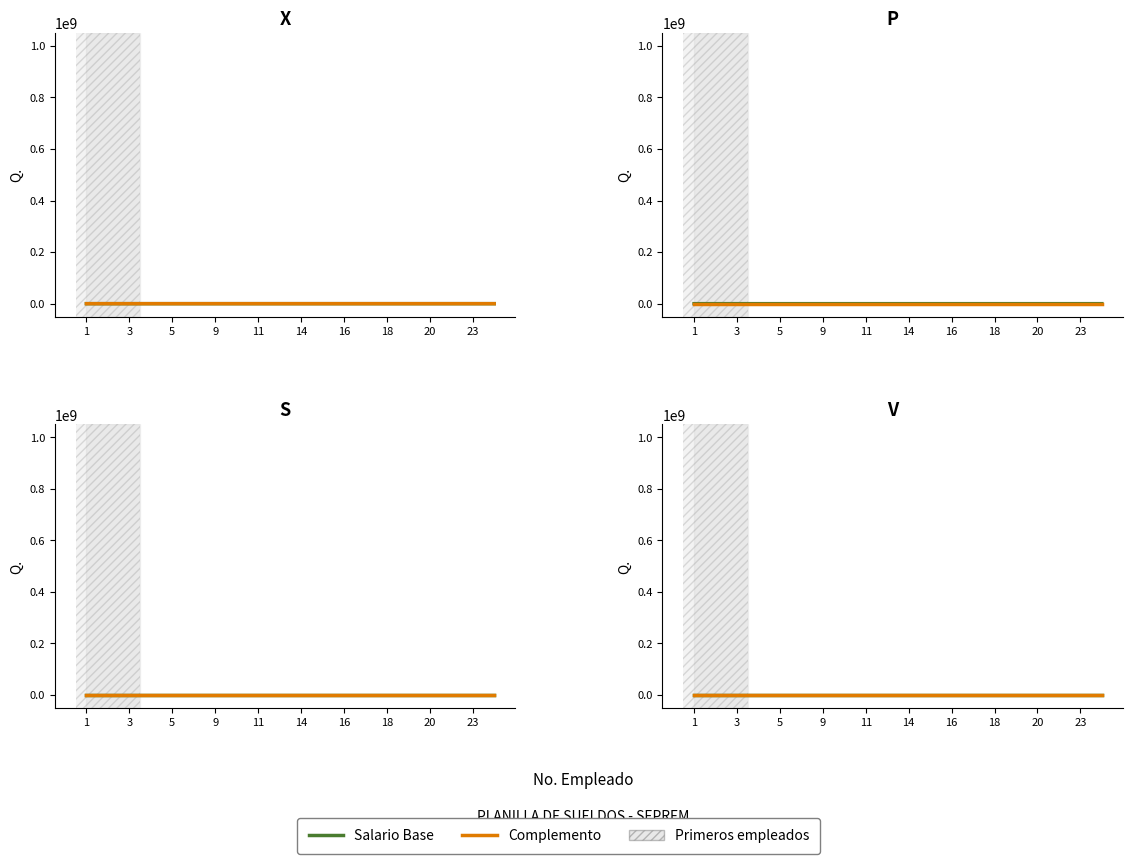

What is the difference between the maximum and minimum values in the Salario Base series?

375